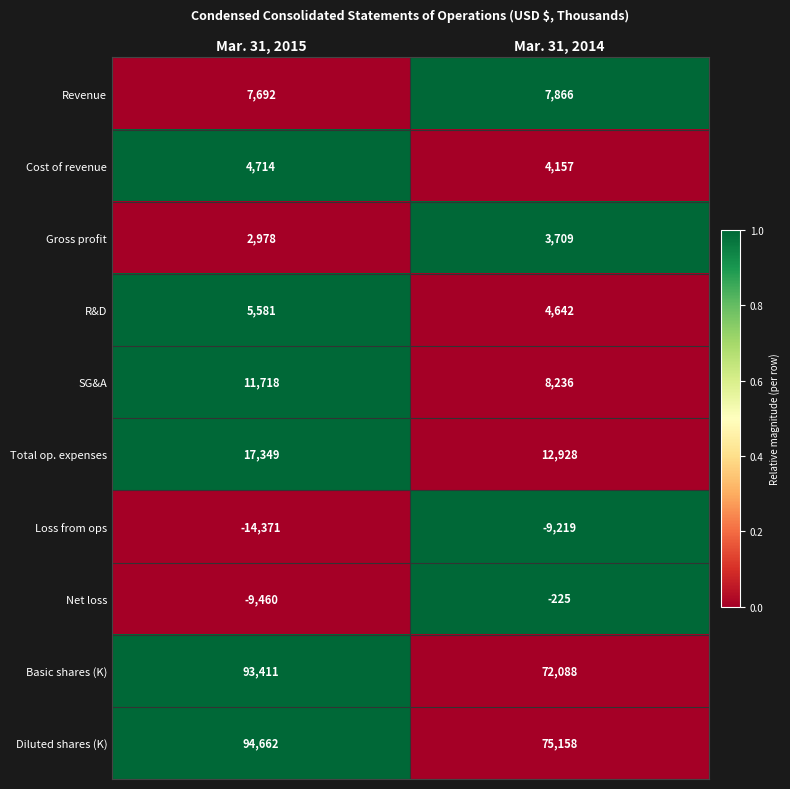

List the series in order of their peak value, lowest first.

Loss from ops, Net loss, Gross profit, Cost of revenue, R&D, Revenue, SG&A, Total op. expenses, Basic shares (K), Diluted shares (K)